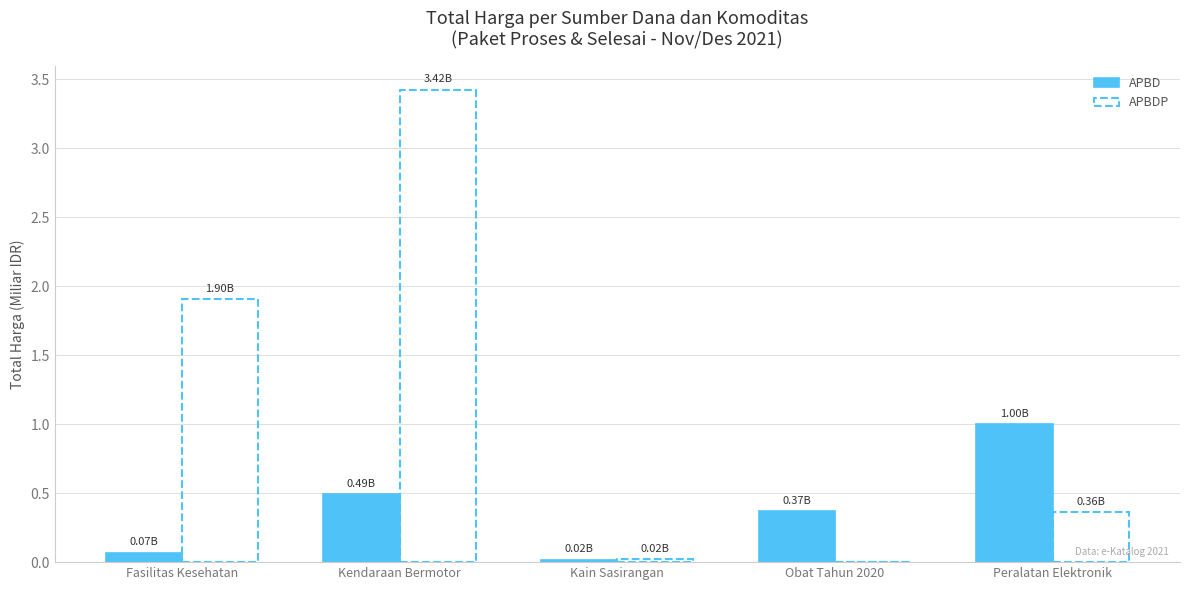

What is the sum of the APBDP values at Kain Sasirangan and Fasilitas Kesehatan?

1.9